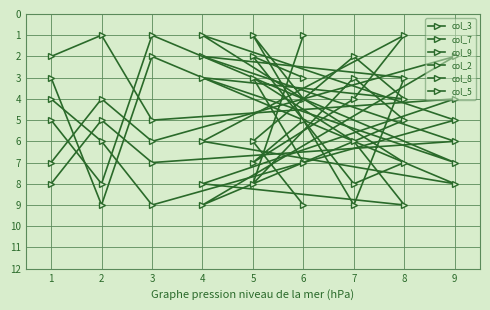

How many lines are shown in the chart?

6